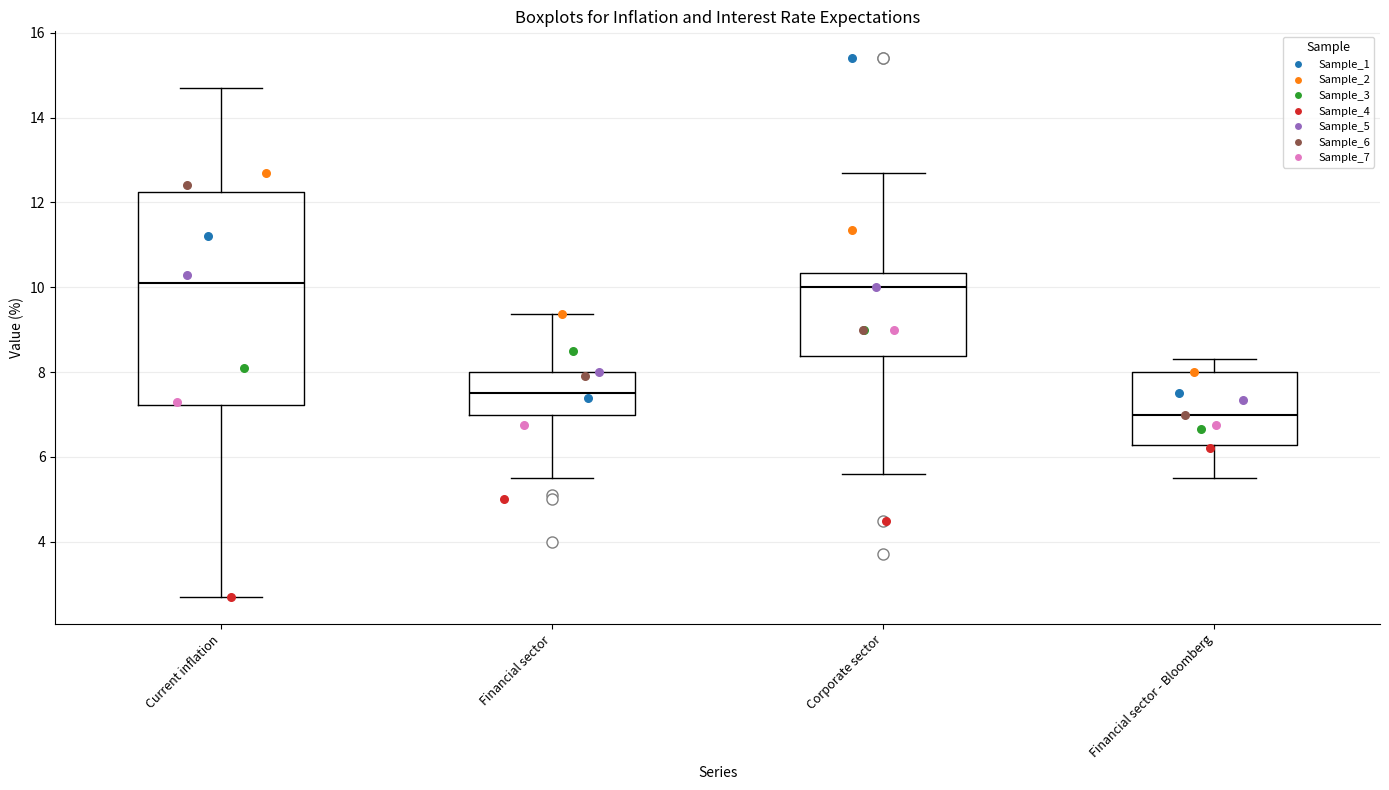

Where does the median line of the box for Current inflation sit on the y-axis? The values are not printed on the chart, so give them approximately, as read against the axis.

10.2